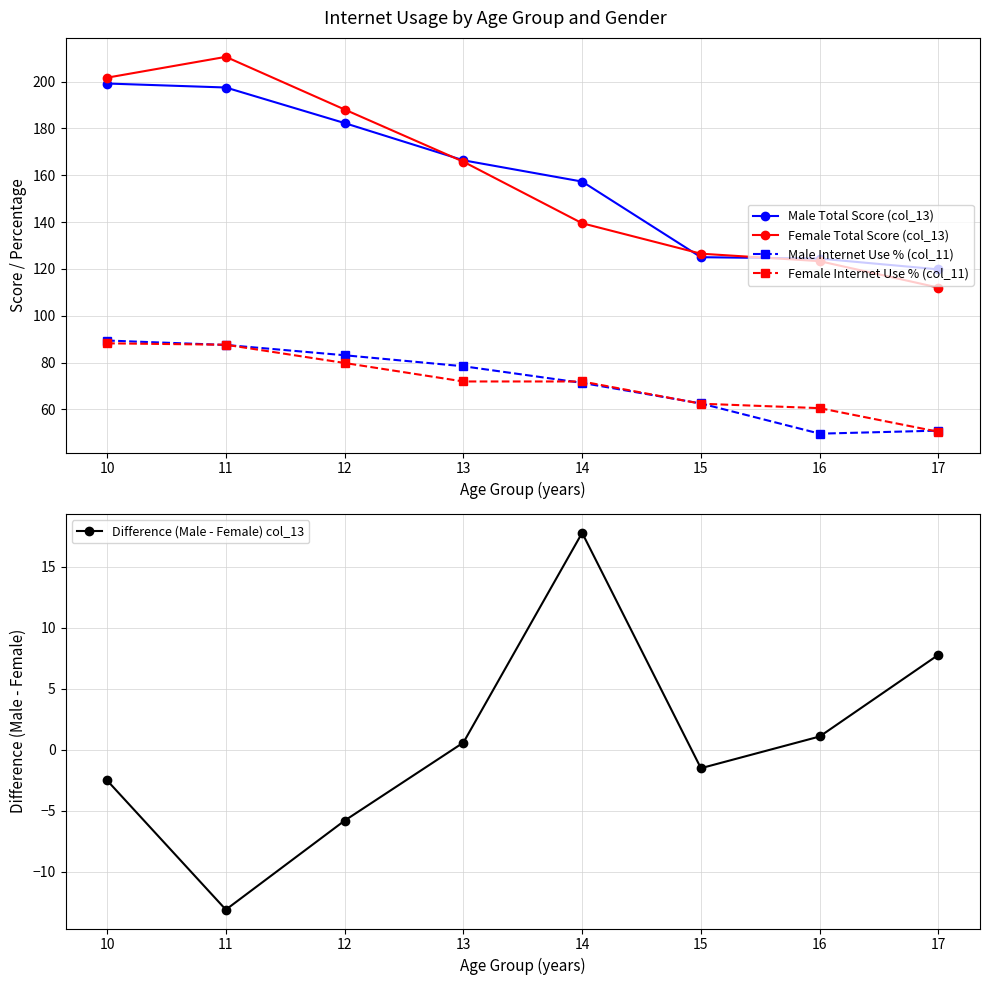

Reading left to right, transcribe all the data shown in this chart.

Male Total Score (col_13): 199.2	197.5	182.3	166.4	157.3	125.0	124.4	119.8
Female Total Score (col_13): 201.7	210.6	188.1	165.8	139.5	126.5	123.3	112.0
Male Internet Use % (col_11): 89.4	87.5	83.1	78.4	71.3	62.5	49.6	50.9
Female Internet Use % (col_11): 88.2	87.6	79.8	71.9	71.9	62.4	60.5	50.4
Difference (Male - Female) col_13: -2.5	-13.1	-5.8	0.6	17.8	-1.5	1.1	7.8